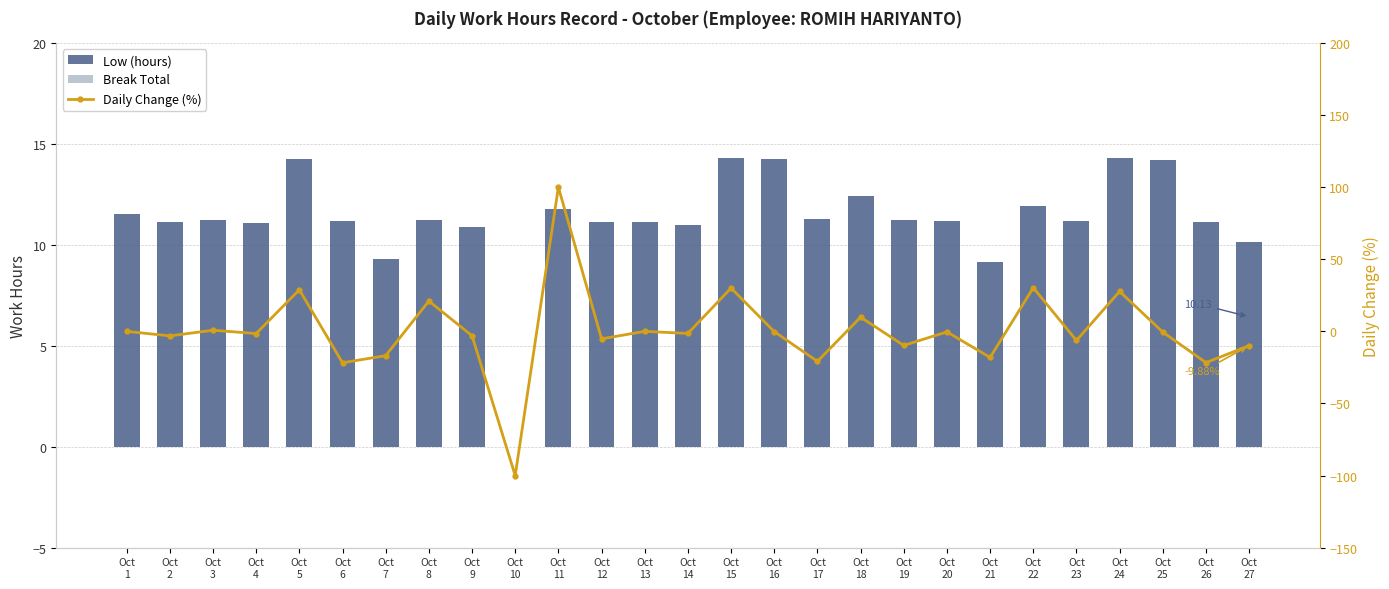

At which category is the sum across all series the highest?

Oct
11